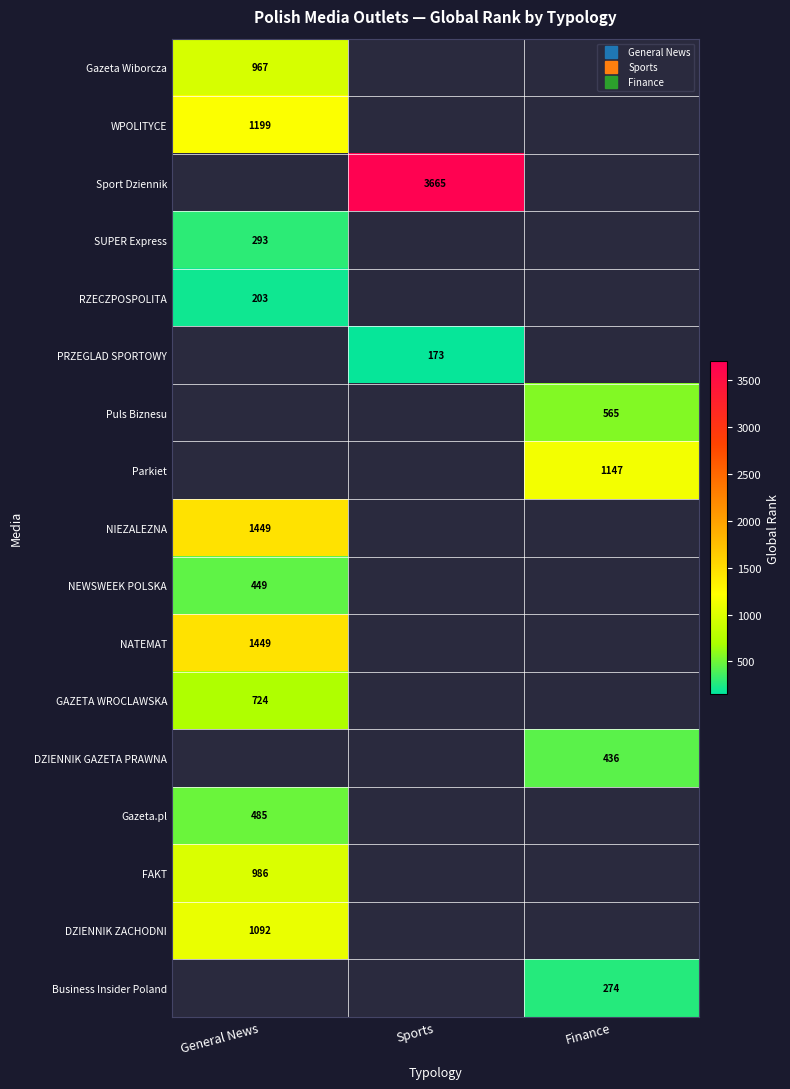

How many values in GAZETA WROCLAWSKA are above zero?

1